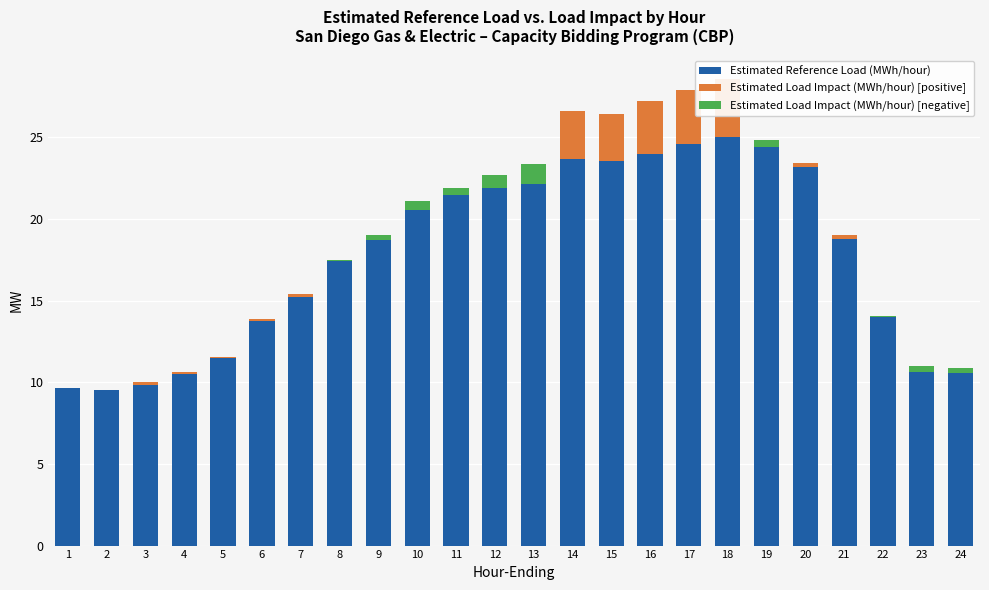

Is the value of Estimated Reference Load (MWh/hour) at 5 greater than the value of Estimated Load Impact (MWh/hour) [negative] at 15?

Yes